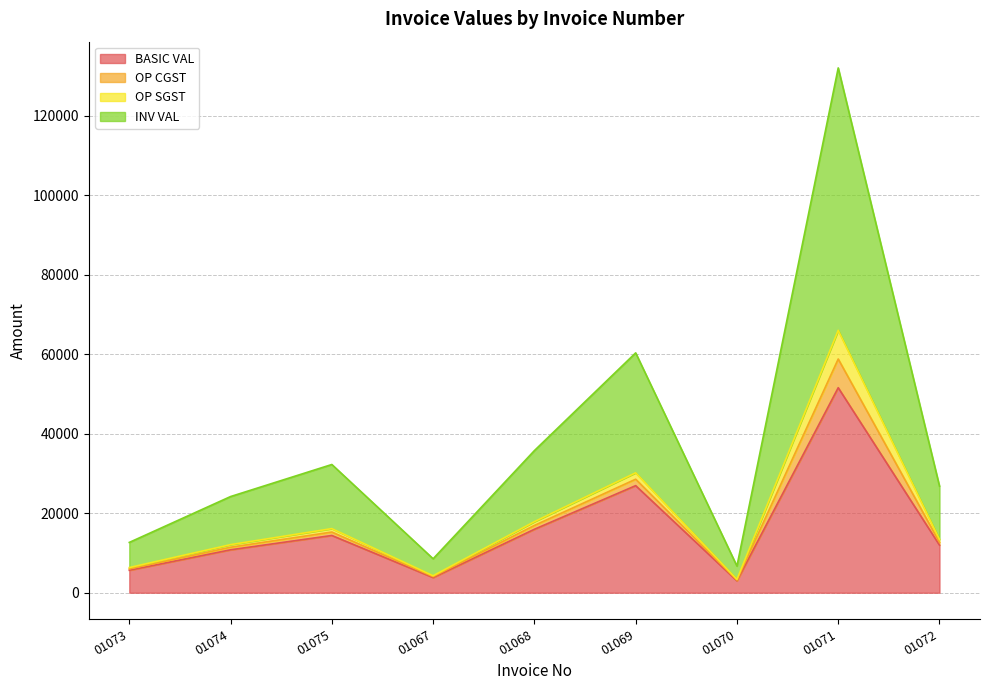

True or false: INV VAL has more than 1 points higher than both neighbors.

True